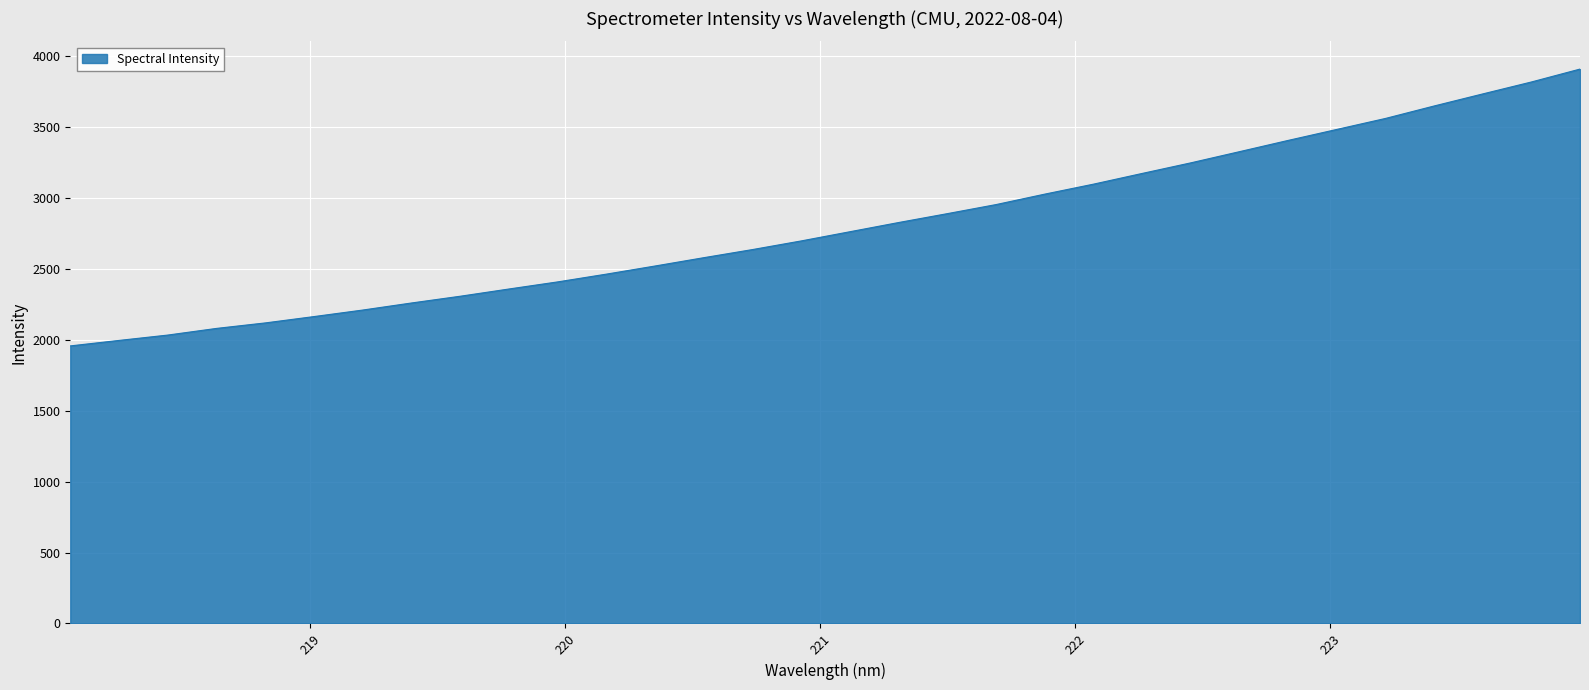

Does the chart display data point markers on the line(s)?

No